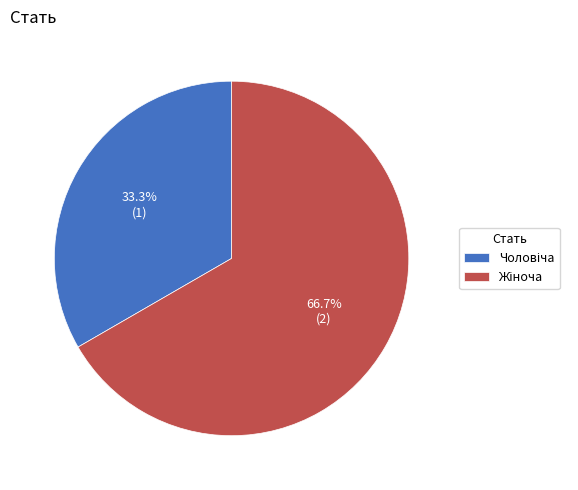

To the nearest percent, what is the difference between the largest and smallest slice percentages?

33%